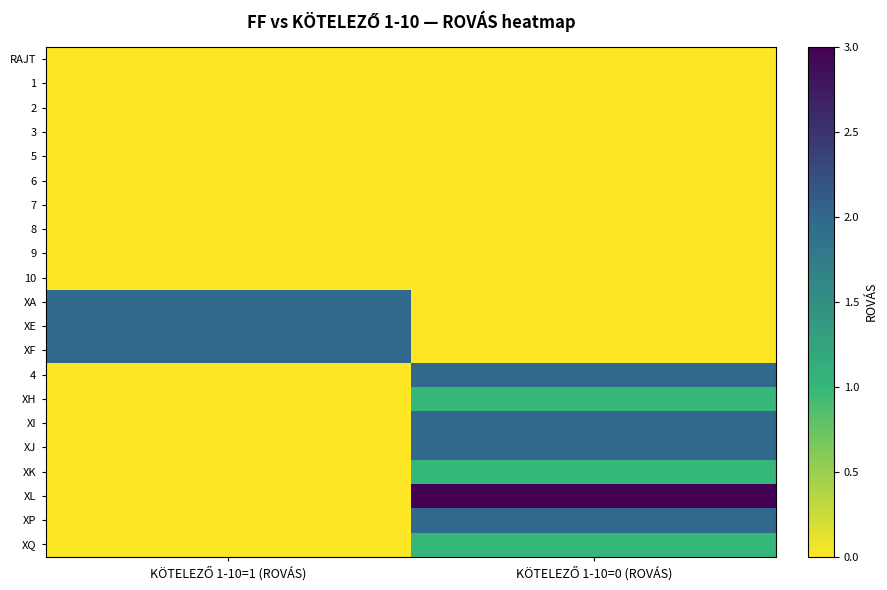

Reading right to left, what are all the values shown in this chart?

RAJT: KÖTELEZŐ 1-10=0 (ROVÁS)=0	KÖTELEZŐ 1-10=1 (ROVÁS)=0
1: KÖTELEZŐ 1-10=0 (ROVÁS)=0	KÖTELEZŐ 1-10=1 (ROVÁS)=0
2: KÖTELEZŐ 1-10=0 (ROVÁS)=0	KÖTELEZŐ 1-10=1 (ROVÁS)=0
3: KÖTELEZŐ 1-10=0 (ROVÁS)=0	KÖTELEZŐ 1-10=1 (ROVÁS)=0
5: KÖTELEZŐ 1-10=0 (ROVÁS)=0	KÖTELEZŐ 1-10=1 (ROVÁS)=0
6: KÖTELEZŐ 1-10=0 (ROVÁS)=0	KÖTELEZŐ 1-10=1 (ROVÁS)=0
7: KÖTELEZŐ 1-10=0 (ROVÁS)=0	KÖTELEZŐ 1-10=1 (ROVÁS)=0
8: KÖTELEZŐ 1-10=0 (ROVÁS)=0	KÖTELEZŐ 1-10=1 (ROVÁS)=0
9: KÖTELEZŐ 1-10=0 (ROVÁS)=0	KÖTELEZŐ 1-10=1 (ROVÁS)=0
10: KÖTELEZŐ 1-10=0 (ROVÁS)=0	KÖTELEZŐ 1-10=1 (ROVÁS)=0
XA: KÖTELEZŐ 1-10=0 (ROVÁS)=0	KÖTELEZŐ 1-10=1 (ROVÁS)=2
XE: KÖTELEZŐ 1-10=0 (ROVÁS)=0	KÖTELEZŐ 1-10=1 (ROVÁS)=2
XF: KÖTELEZŐ 1-10=0 (ROVÁS)=0	KÖTELEZŐ 1-10=1 (ROVÁS)=2
4: KÖTELEZŐ 1-10=0 (ROVÁS)=2	KÖTELEZŐ 1-10=1 (ROVÁS)=0
XH: KÖTELEZŐ 1-10=0 (ROVÁS)=1	KÖTELEZŐ 1-10=1 (ROVÁS)=0
XI: KÖTELEZŐ 1-10=0 (ROVÁS)=2	KÖTELEZŐ 1-10=1 (ROVÁS)=0
XJ: KÖTELEZŐ 1-10=0 (ROVÁS)=2	KÖTELEZŐ 1-10=1 (ROVÁS)=0
XK: KÖTELEZŐ 1-10=0 (ROVÁS)=1	KÖTELEZŐ 1-10=1 (ROVÁS)=0
XL: KÖTELEZŐ 1-10=0 (ROVÁS)=3	KÖTELEZŐ 1-10=1 (ROVÁS)=0
XP: KÖTELEZŐ 1-10=0 (ROVÁS)=2	KÖTELEZŐ 1-10=1 (ROVÁS)=0
XQ: KÖTELEZŐ 1-10=0 (ROVÁS)=1	KÖTELEZŐ 1-10=1 (ROVÁS)=0